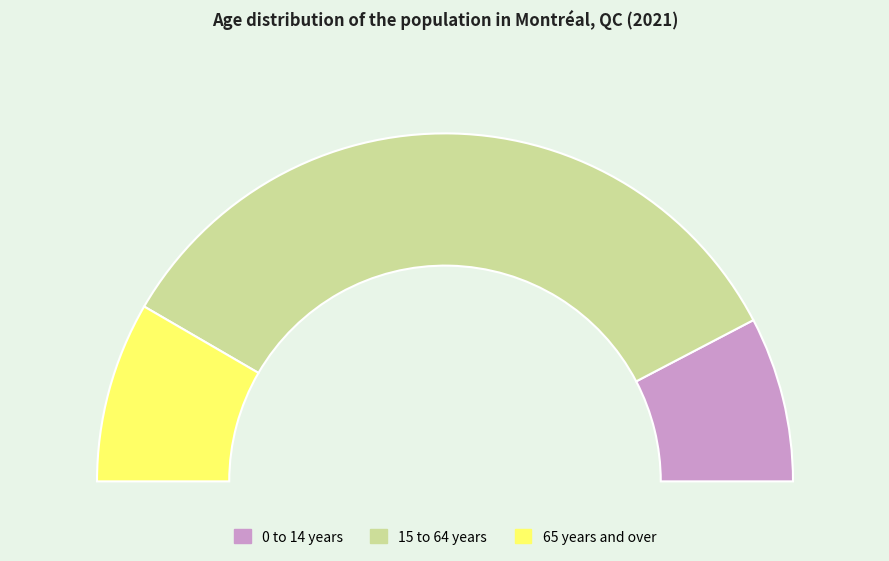

Is the sum of 15 to 64 years and 65 years and over greater than half?

Yes